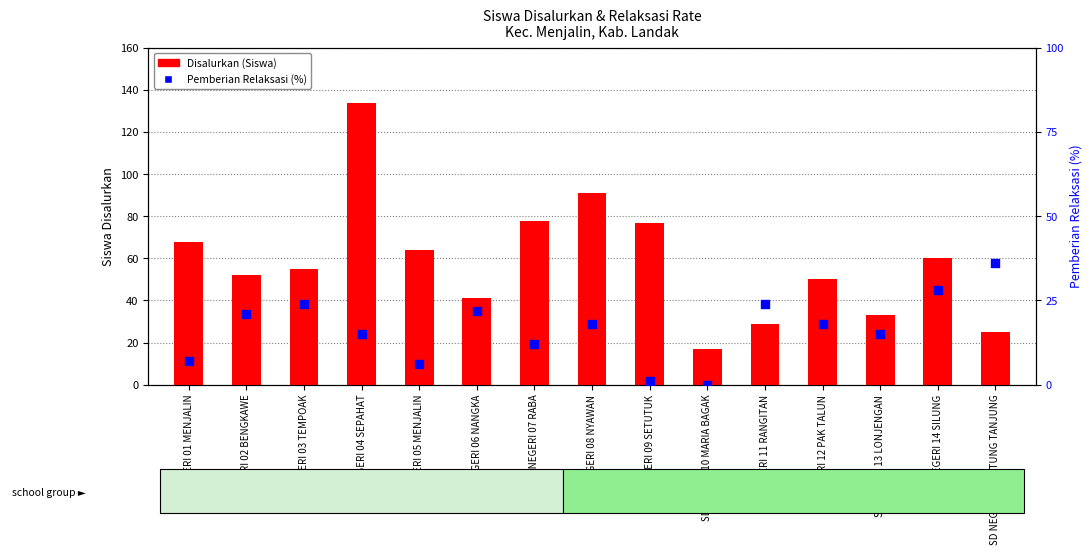

Which series has the largest total across all categories?

Disalurkan (Siswa)